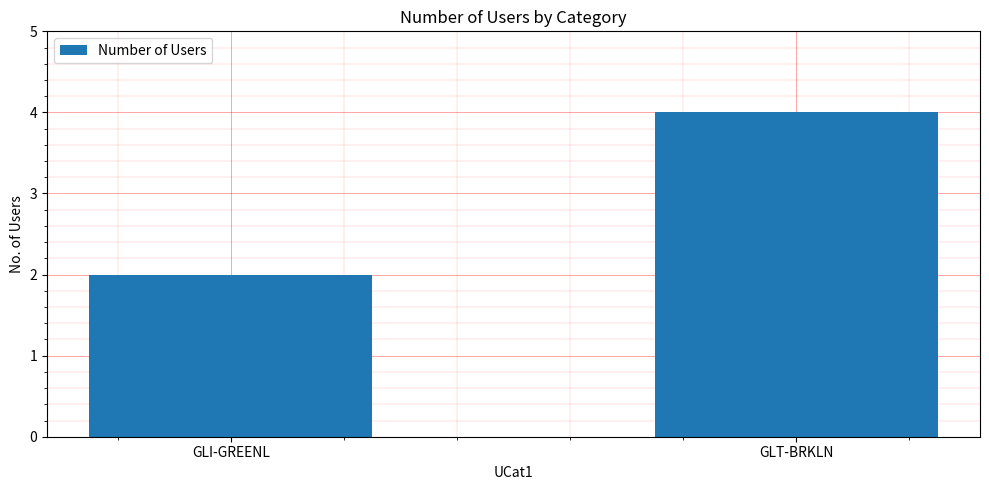

Reading left to right, what are all the values shown in this chart?

GLI-GREENL=2	GLT-BRKLN=4